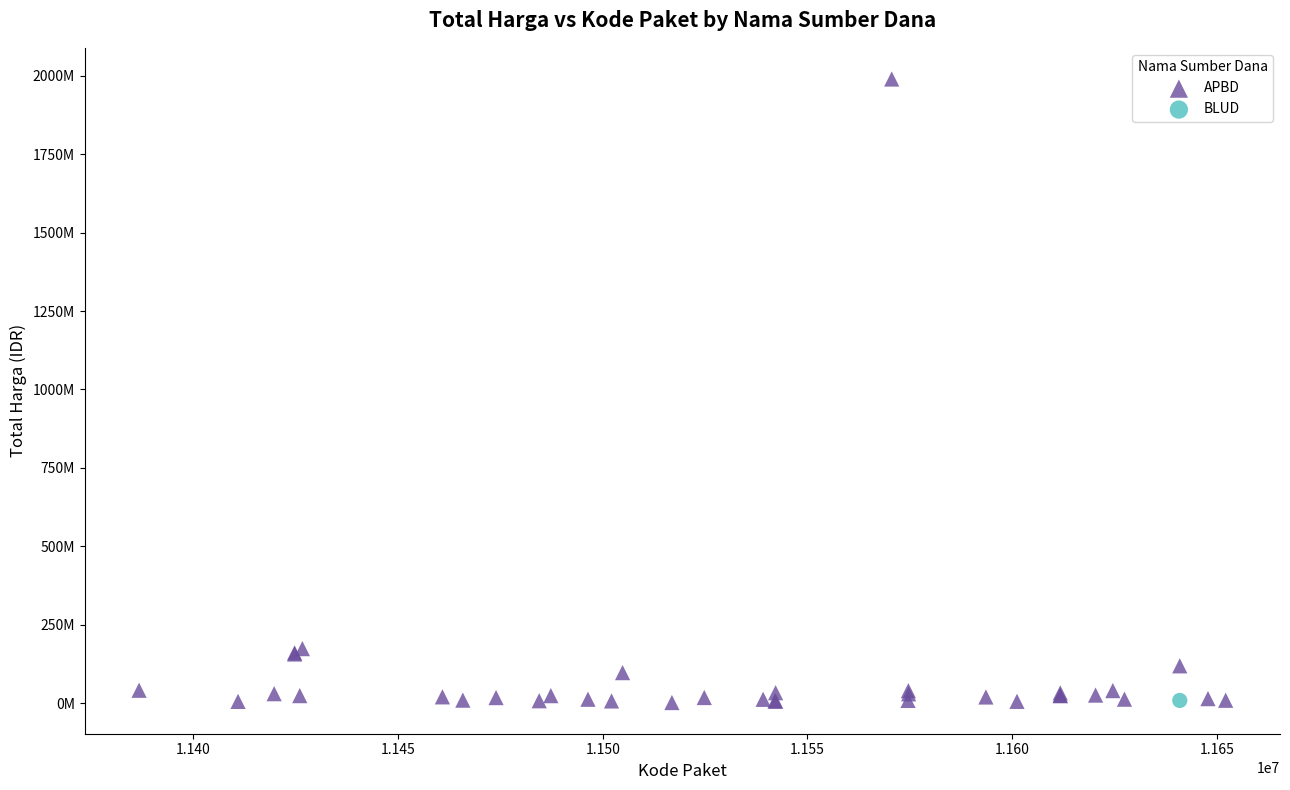

What are all the series names shown in the legend?

APBD, BLUD